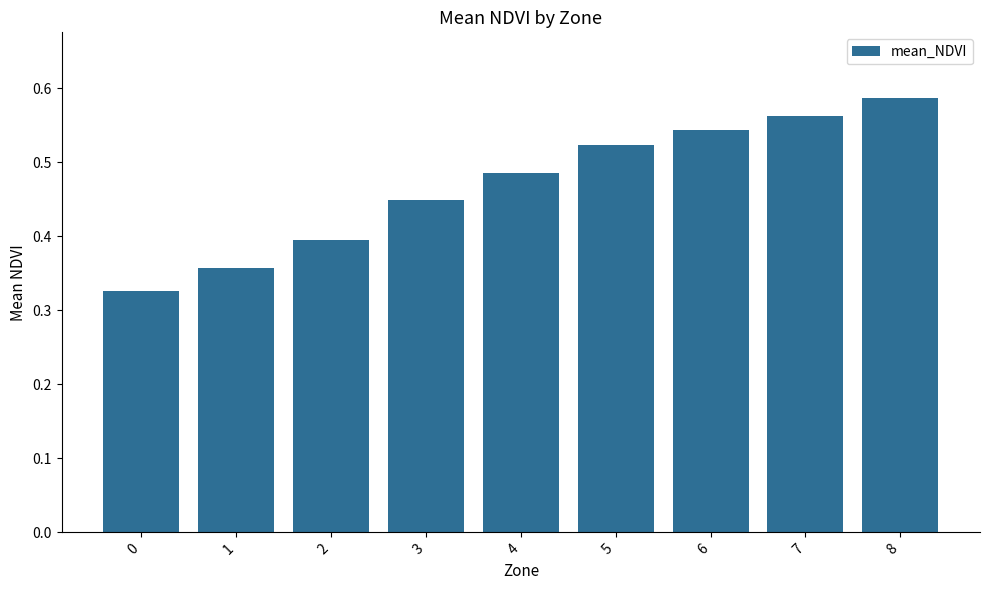

Rank the categories by value from lowest to highest.

0, 1, 2, 3, 4, 5, 6, 7, 8